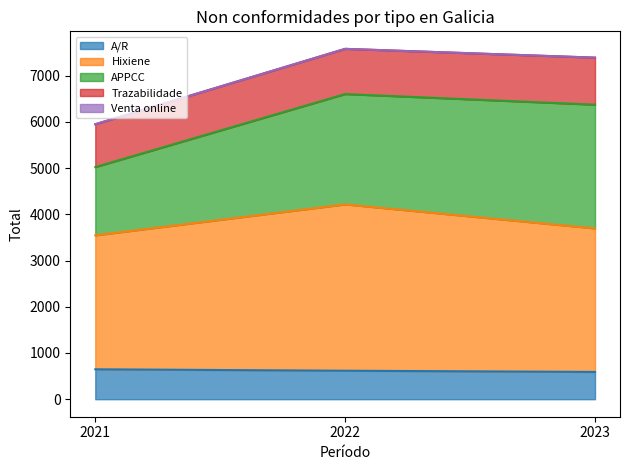

List the labels in order of A/R value, largest first.

2021, 2022, 2023